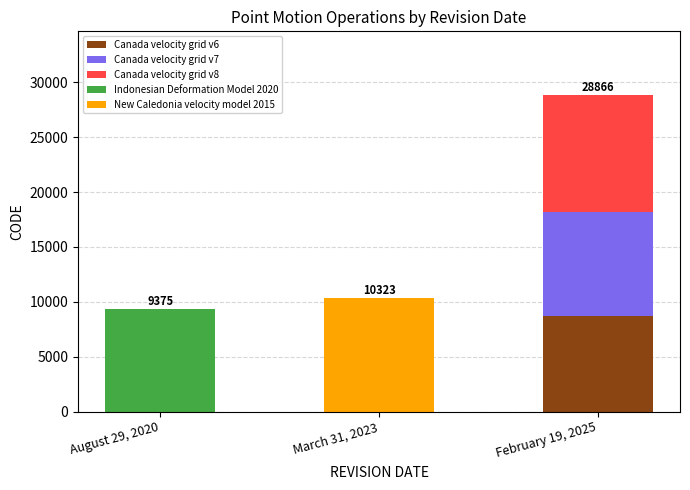

At which category is the sum across all series the highest?

February 19, 2025